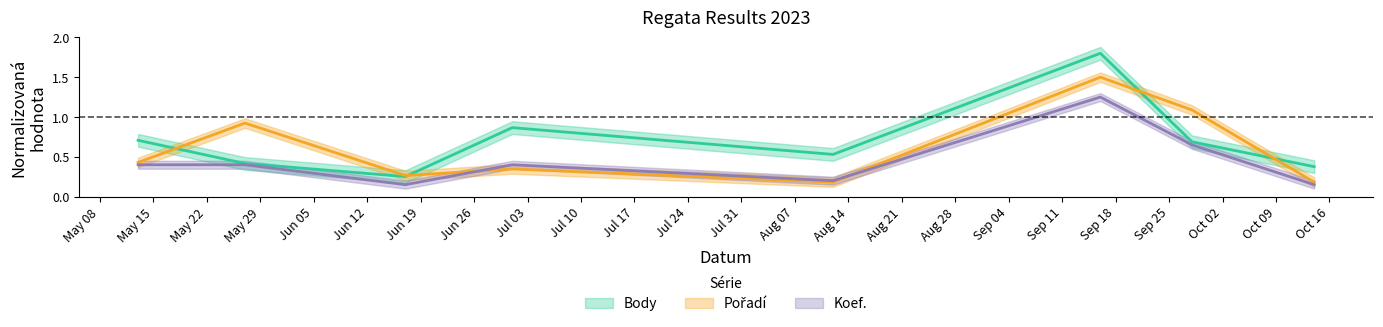

Read the Body value at 2023-09-28.

0.7